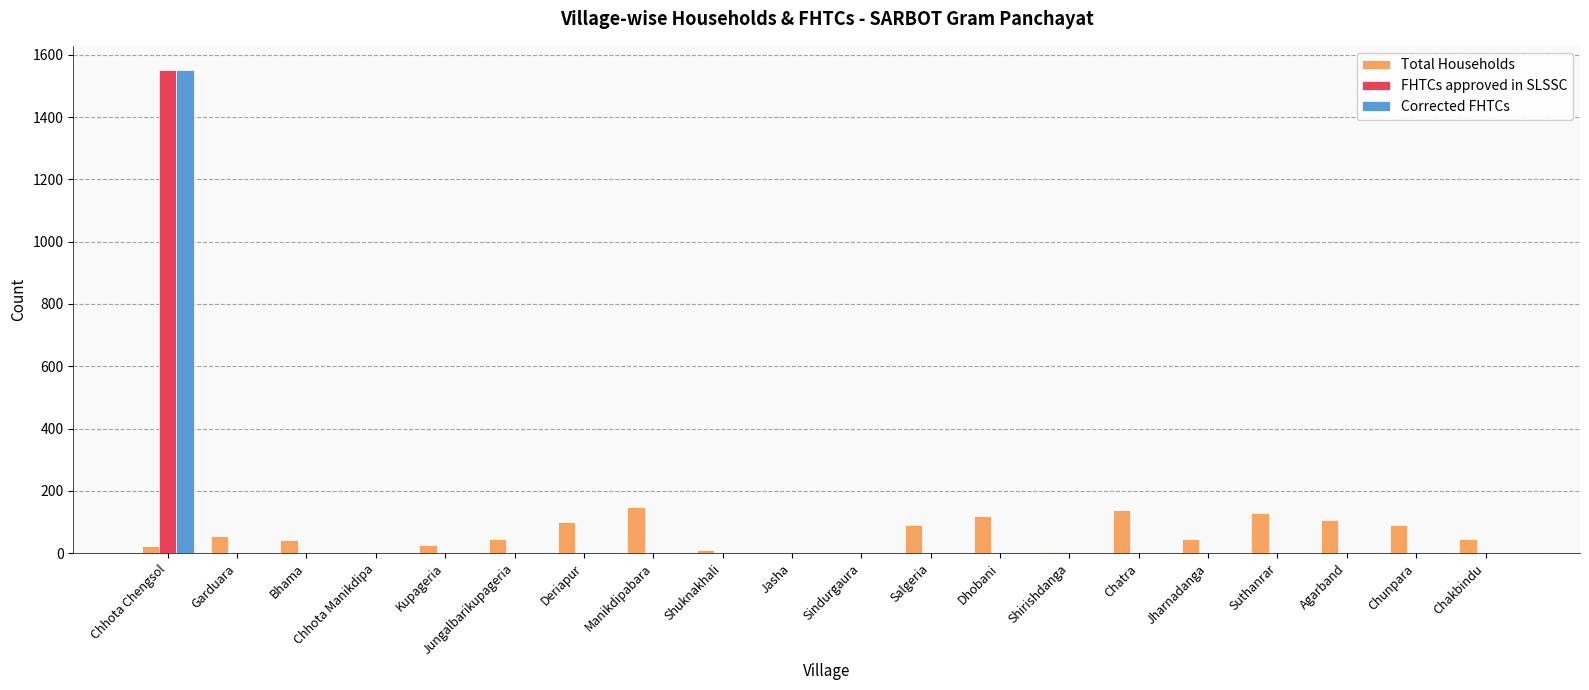

Between Deriapur and Shirishdanga, which series saw the biggest shift?

Total Households